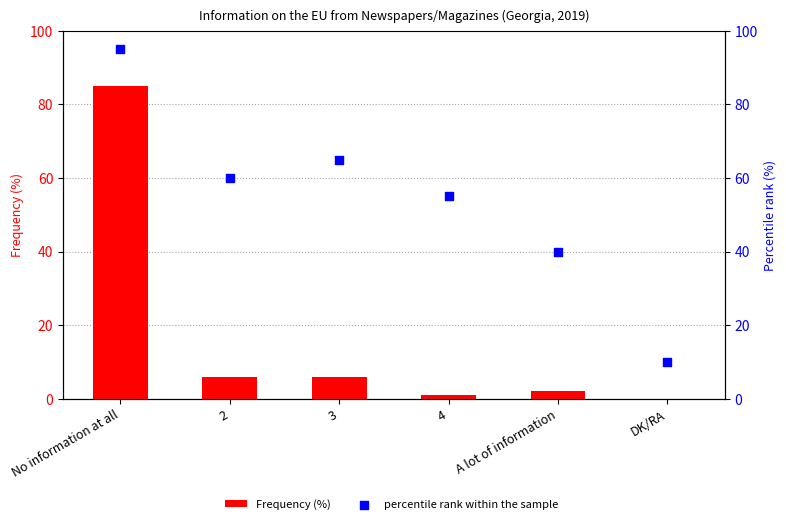

Which series has the largest Y range (max minus min)?

Frequency (%)